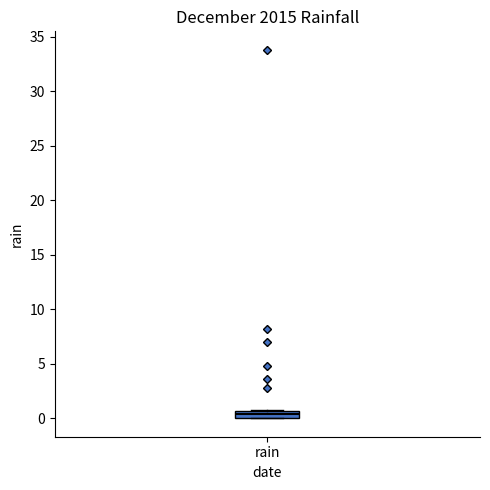

Where is the upper edge of the box for rain on the y-axis? The values are not printed on the chart, so give them approximately, as read against the axis.

0.5